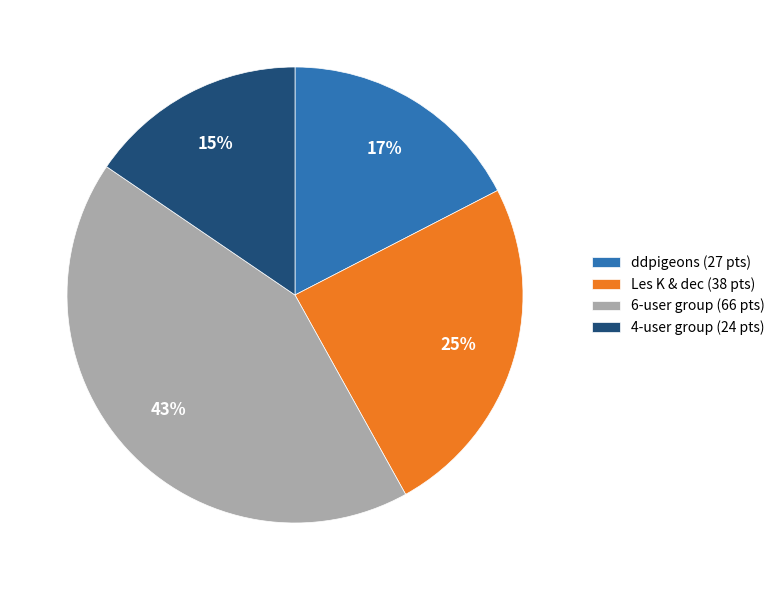

To the nearest percent, what is the combined percentage of ddpigeons (27 pts) and Les K & dec (38 pts)?

42%